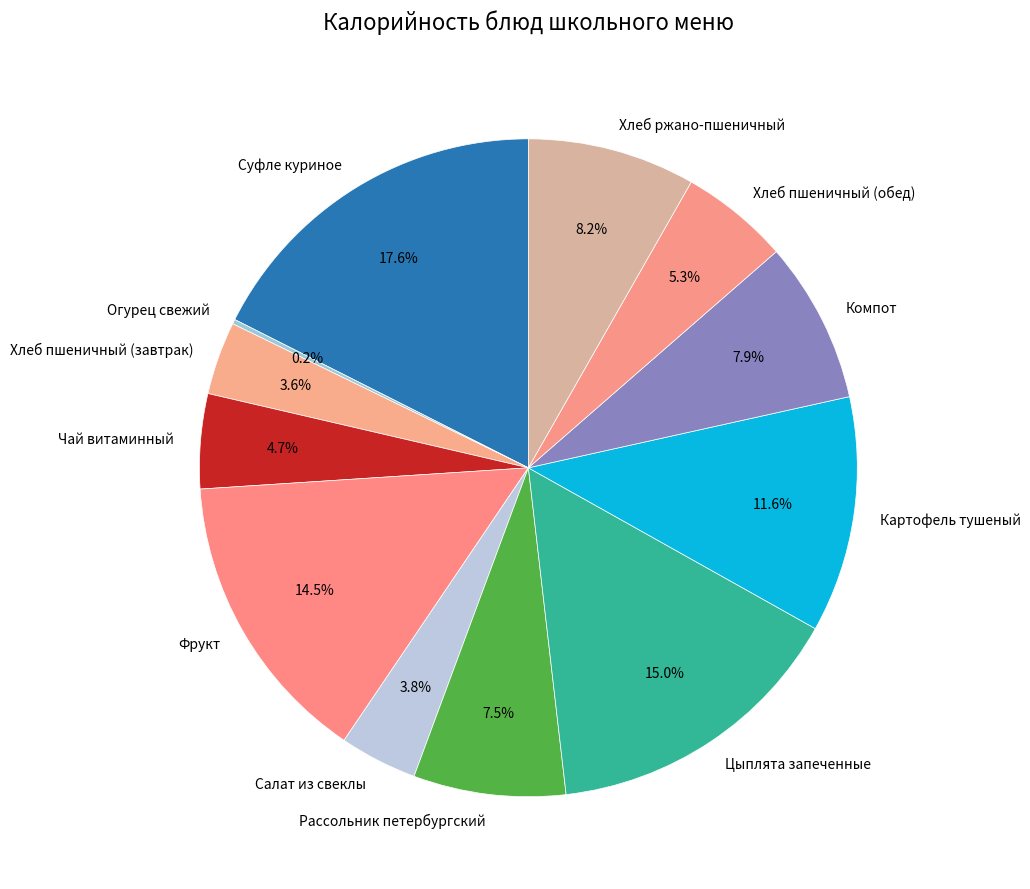

Which category has the biggest portion of the pie?

Суфле куриное